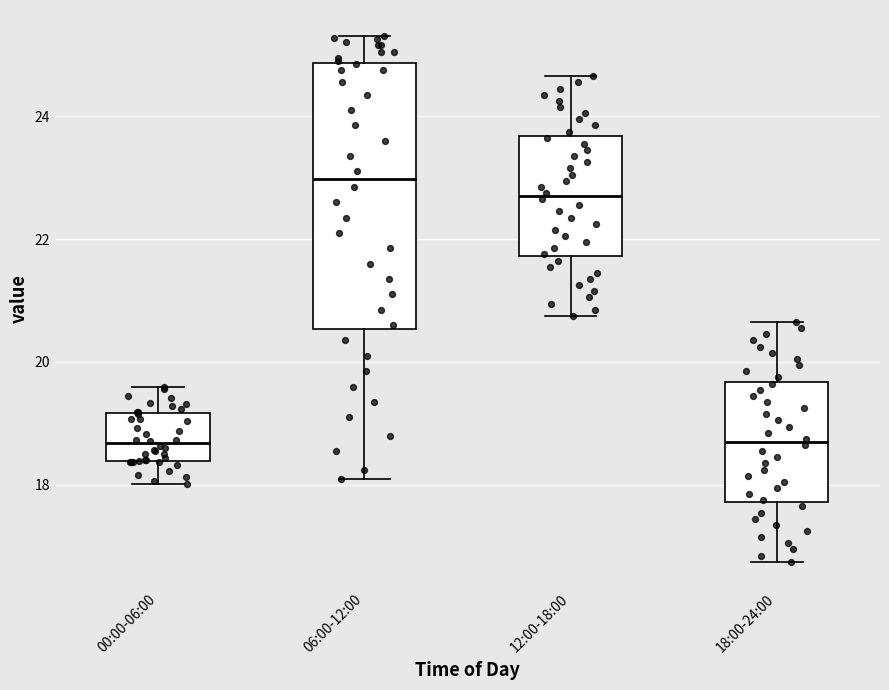

Where does the median line of the box for 00:00-06:00 sit on the y-axis? The values are not printed on the chart, so give them approximately, as read against the axis.

18.6